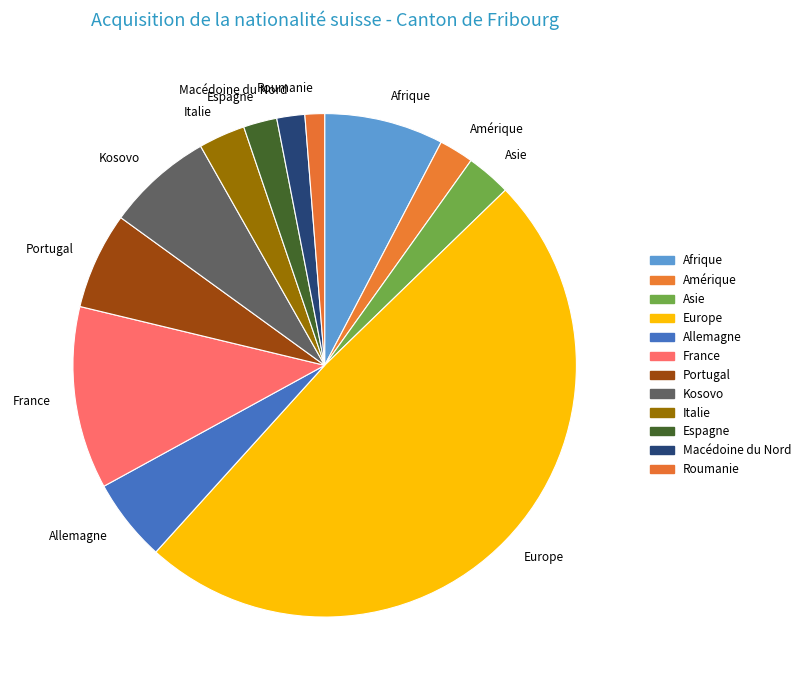

Count the number of slices in the pie.

12